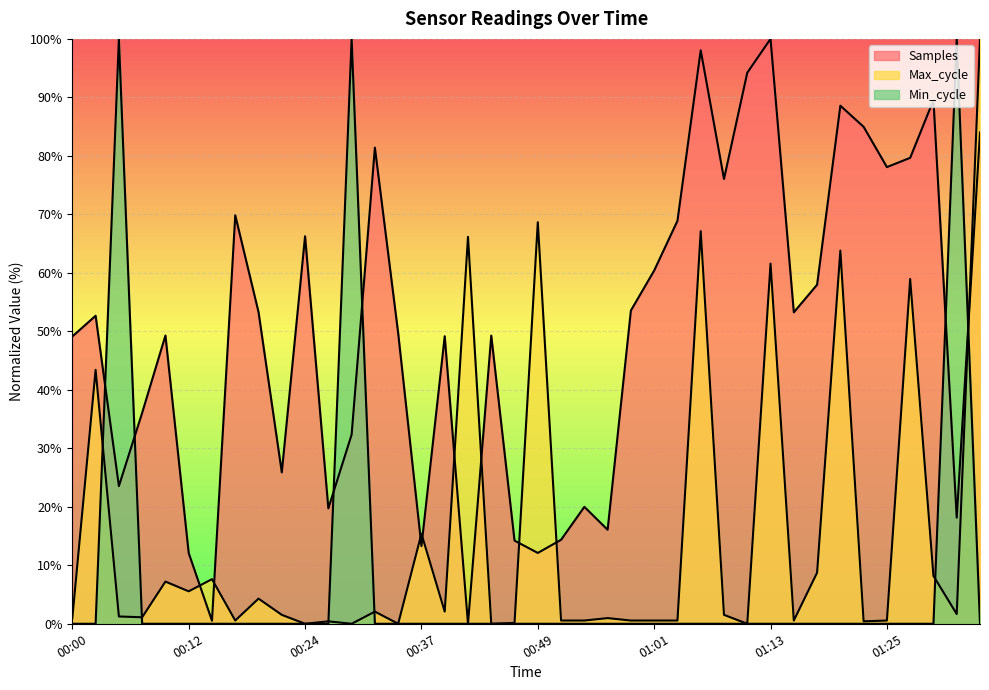

Which series has the widest spread of values?

Samples